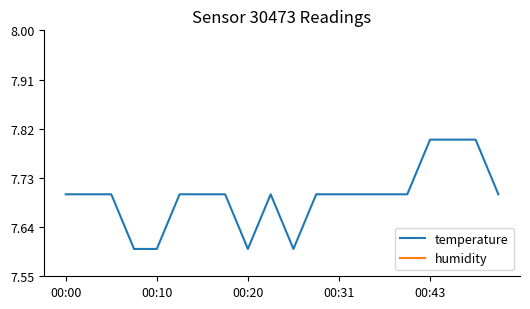

What value does the temperature series have at 14?

7.7